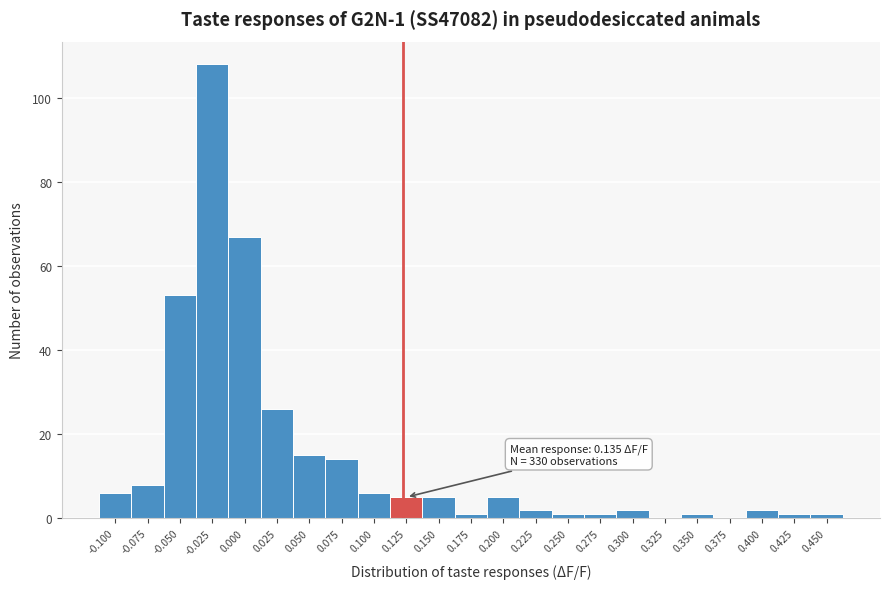

Reading left to right, what are all the values shown in this chart?

-0.100=6	-0.075=8	-0.050=53	-0.025=108	0.000=67	0.025=26	0.050=15	0.075=14	0.100=6	0.125=5	0.150=5	0.175=1	0.200=5	0.225=2	0.250=1	0.275=1	0.300=2	0.325=0	0.350=1	0.375=0	0.400=2	0.425=1	0.450=1